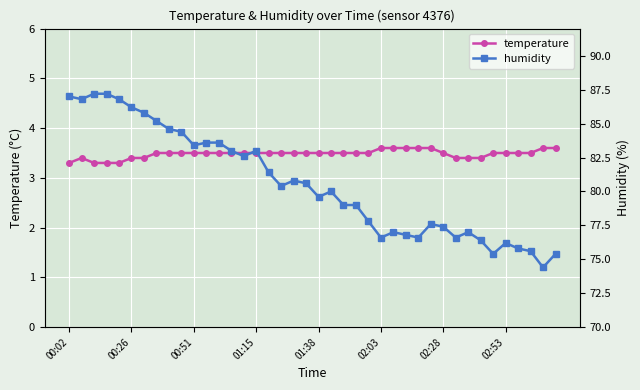

What is the value of the humidity point at the 40th from the left?

75.4